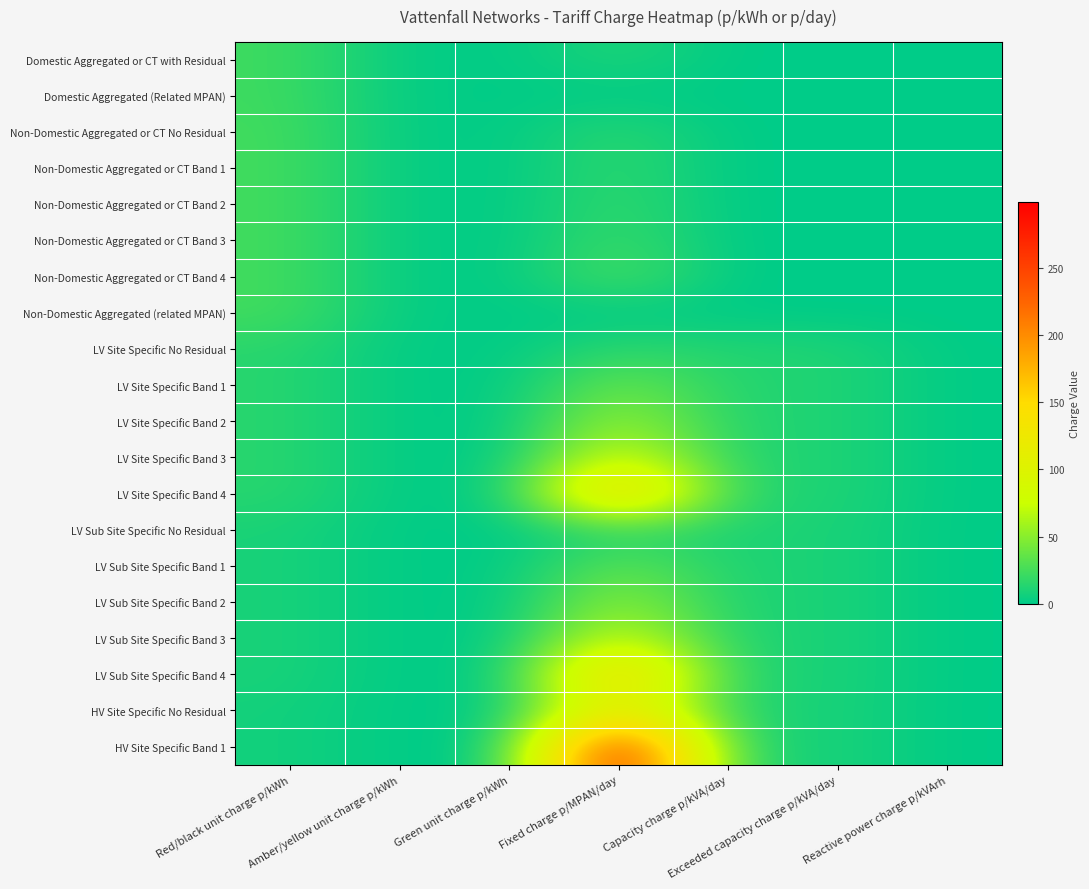

How many data points does each series have?

7